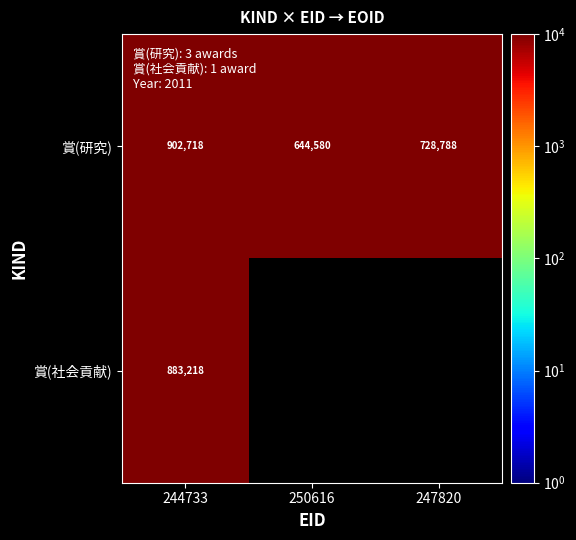

How many data points in 賞(研究) are less than 728788?

1